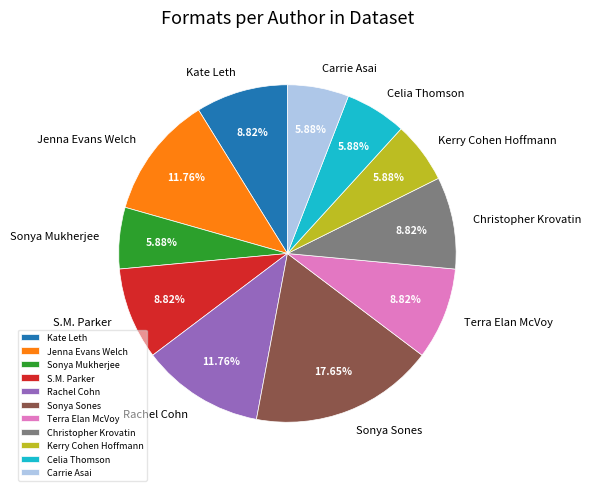

How many segments does this pie chart have?

11